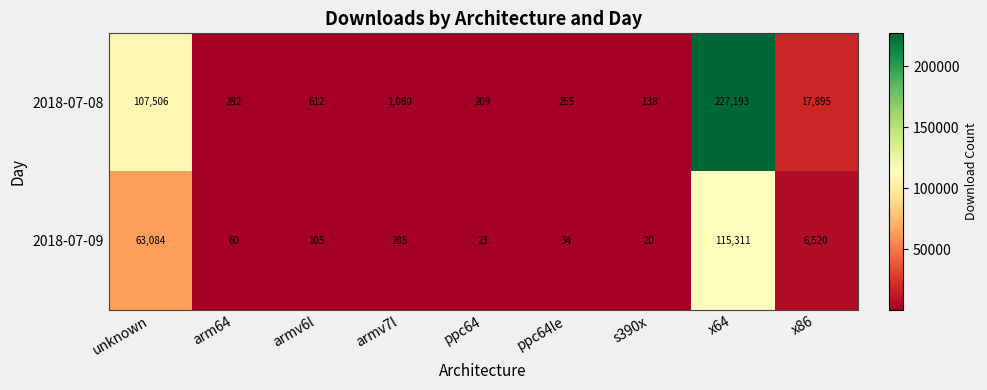

What is the smallest value displayed?

20